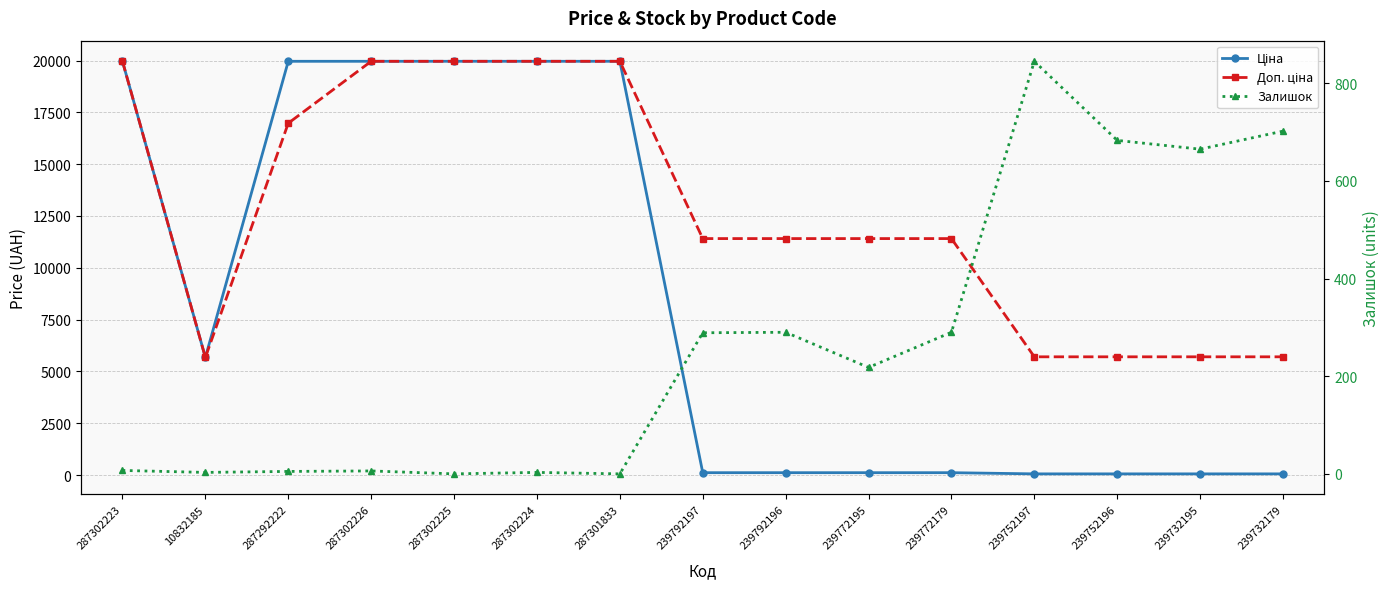

Reading left to right, list all the values displayed in this chart.

Ціна: 19964.2	5673.8	19964.2	19964.2	19964.2	19964.2	19964.2	114.1	114.1	114.1	114.1	57.0	57.0	57.0	57.0
Доп. ціна: 19964.2	5673.8	16976.3	19964.2	19964.2	19964.2	19964.2	11410.0	11410.0	11410.0	11410.0	5705.0	5705.0	5705.0	5705.0
Залишок: 7.0	3.0	5.0	6.0	0.0	3.0	0.0	289.0	290.0	218.0	290.0	845.0	683.0	665.0	702.0